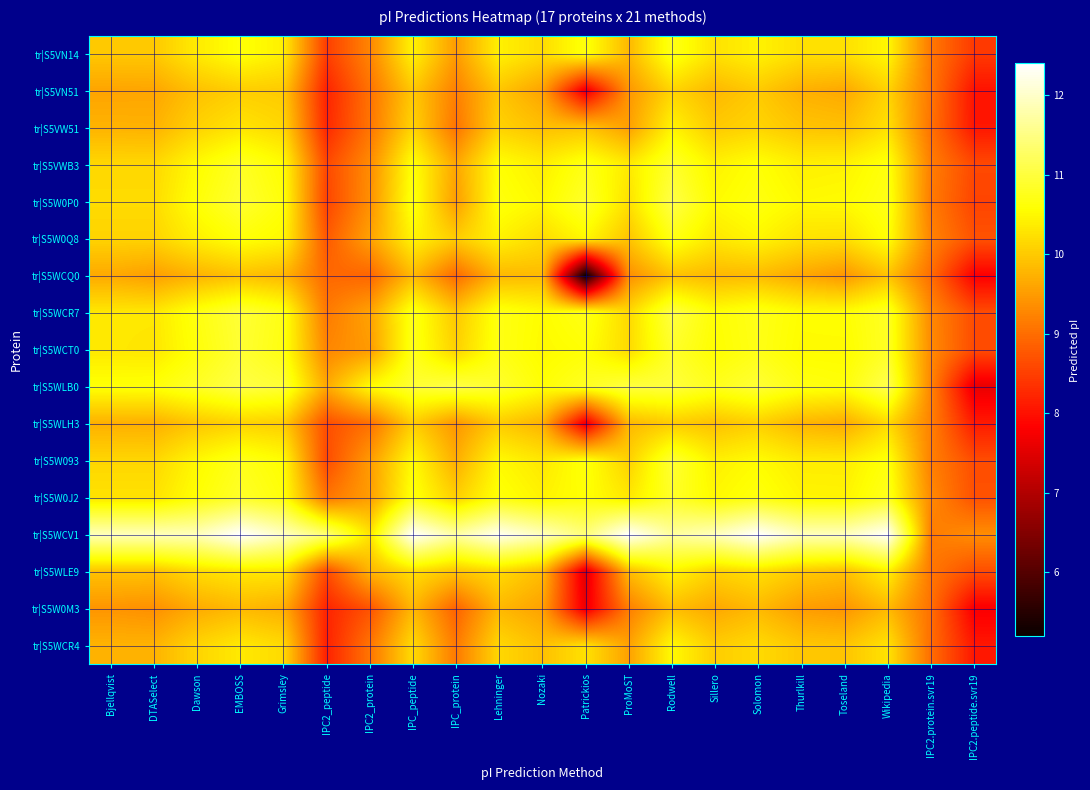

At IPC2_peptide, list the series in order from smallest to largest.

tr|S5WCR4, tr|S5VN51, tr|S5W0M3, tr|S5VW51, tr|S5VN14, tr|S5W0P0, tr|S5VWB3, tr|S5W093, tr|S5WLE9, tr|S5WLH3, tr|S5W0Q8, tr|S5WCQ0, tr|S5W0J2, tr|S5WCR7, tr|S5WCT0, tr|S5WLB0, tr|S5WCV1